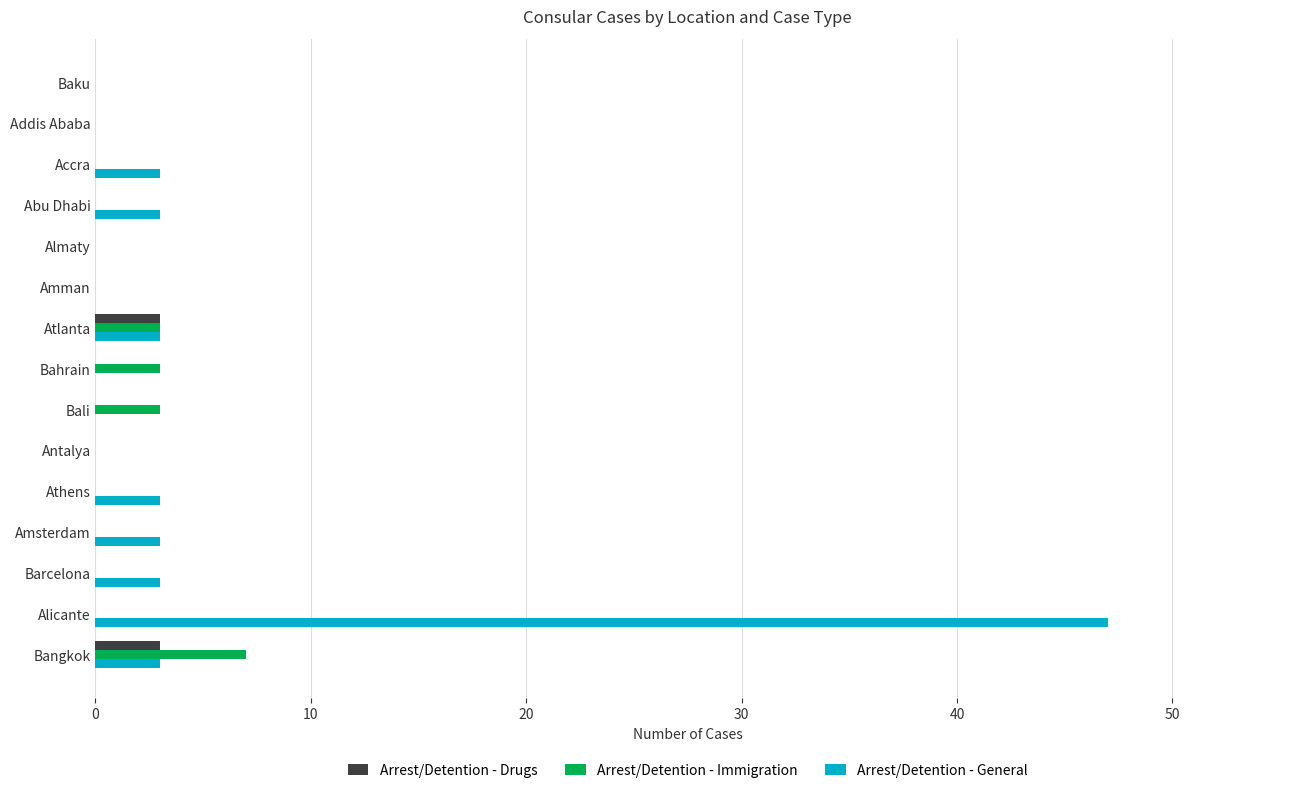

What is the highest value of the Arrest/Detention - Drugs series?

3